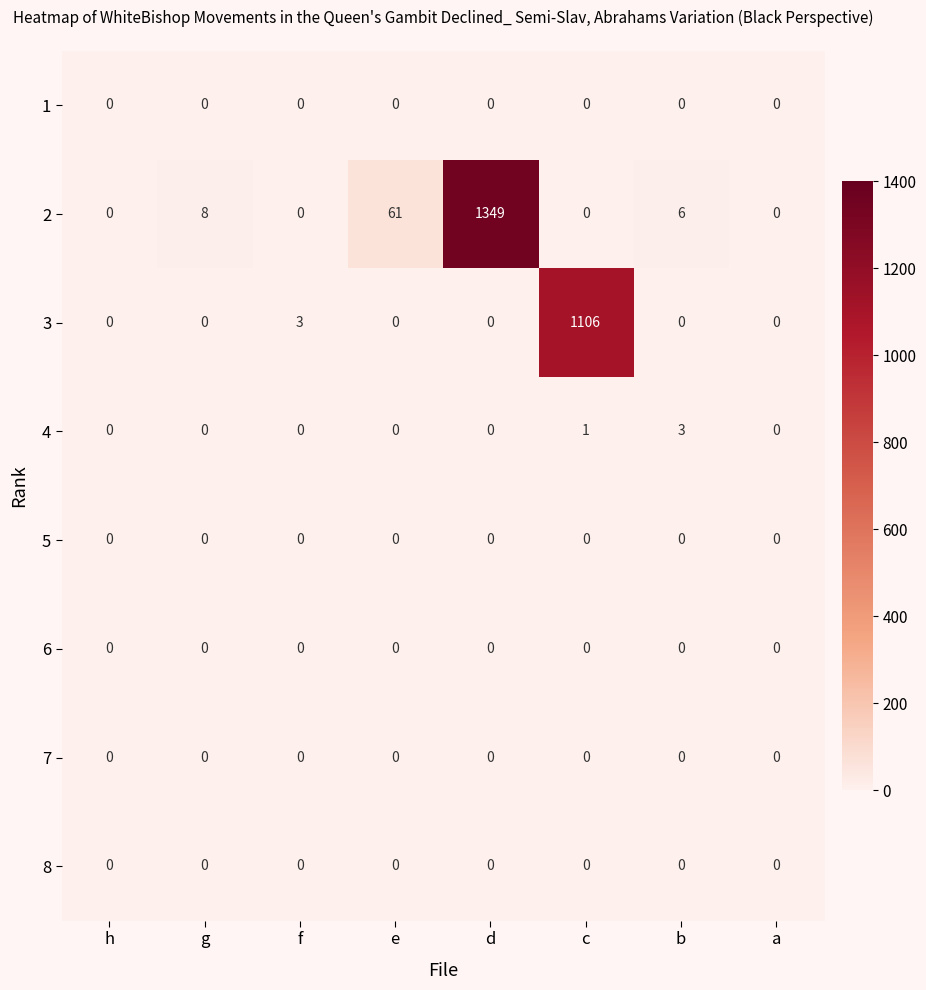

What is the difference between the maximum and minimum values in the 2 series?

1349